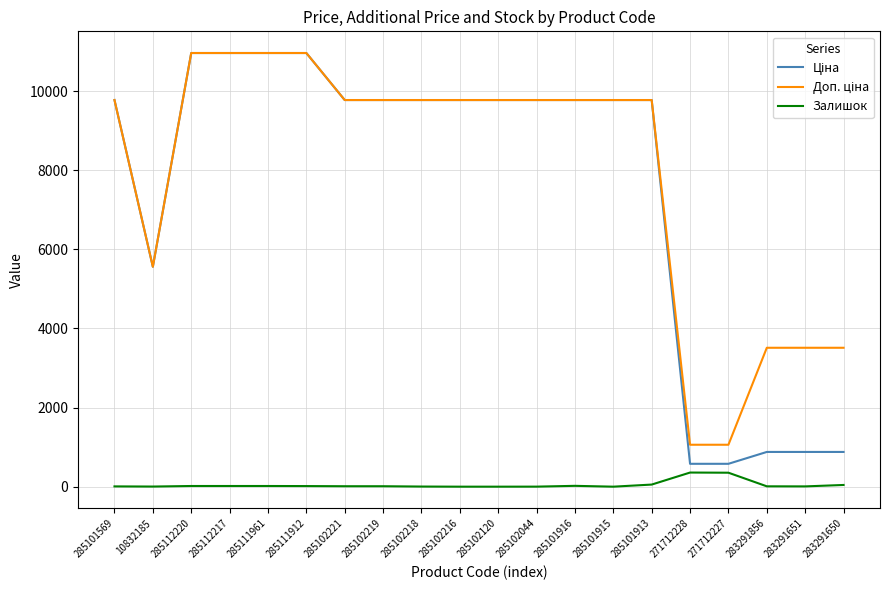

At which category is the sum across all series the highest?

285112220